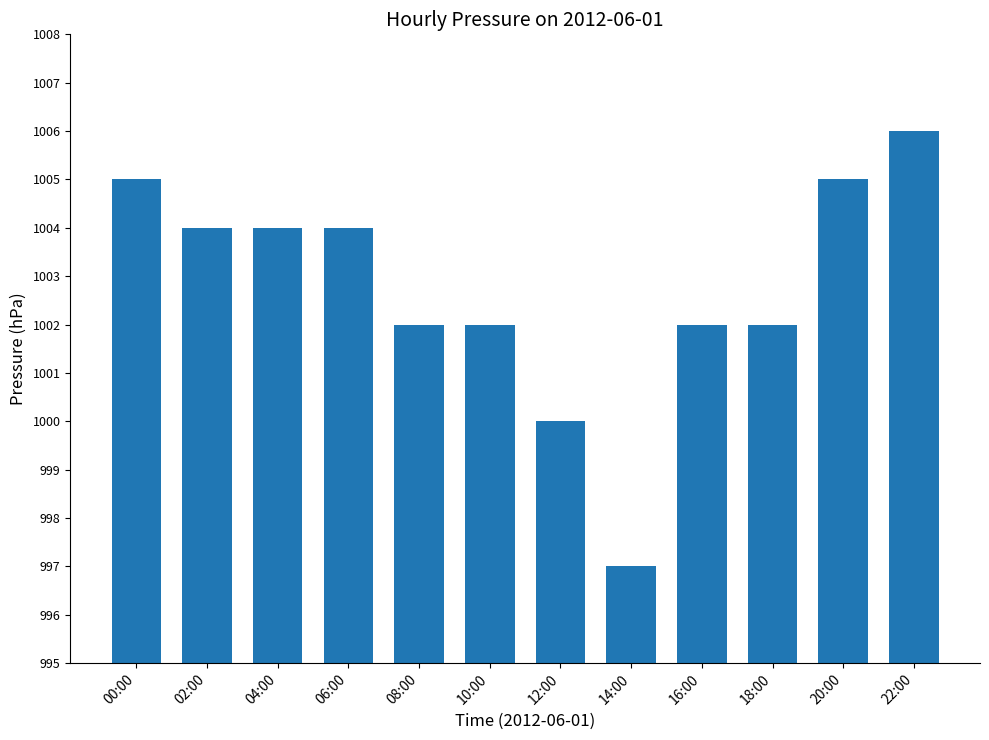

What is the label of the 10th bar from the right?

04:00